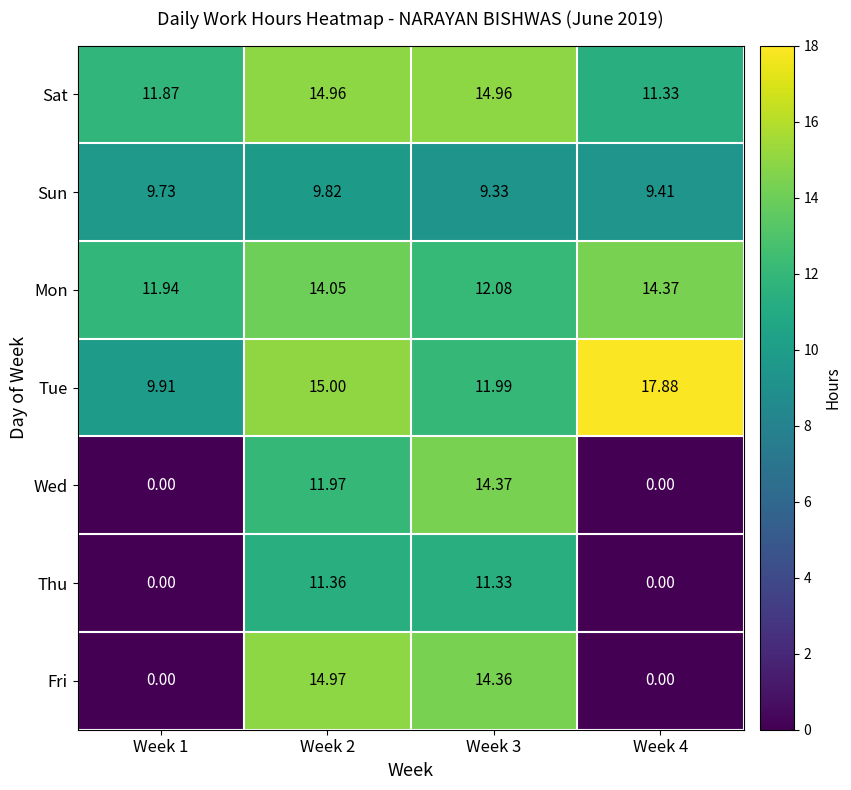

How many series are shown in this chart?

7